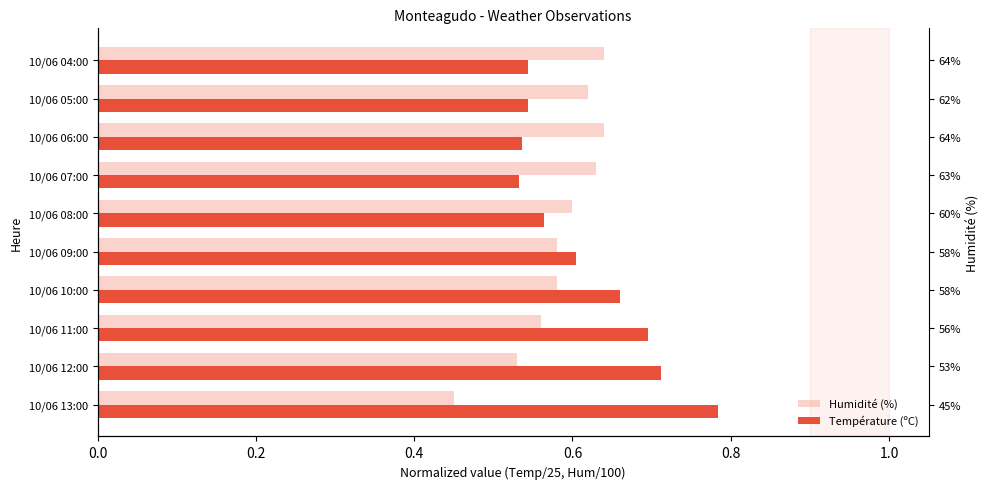

Rank the series by their maximum value, from highest to lowest.

Température (ºC), Humidité (%)